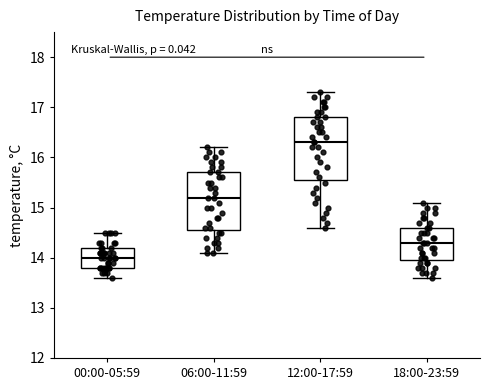

Which box's median line is the lowest?

00:00-05:59